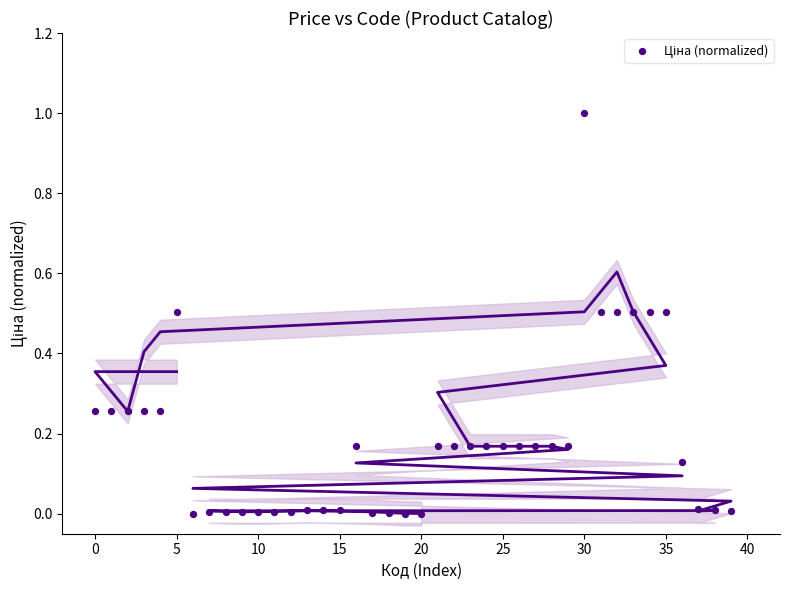

What is the range of Y values (max minus min)?

1.0